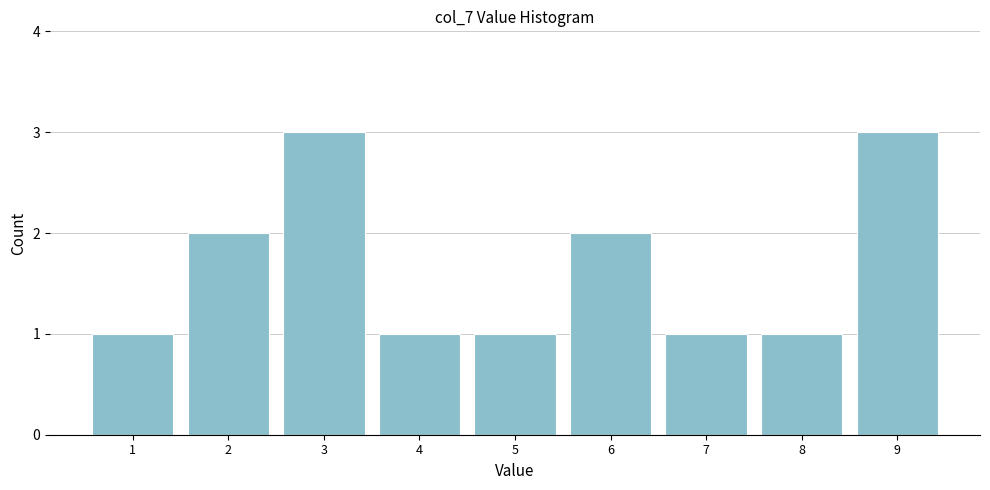

Reading left to right, list all the values displayed in this chart.

1	2	3	1	1	2	1	1	3